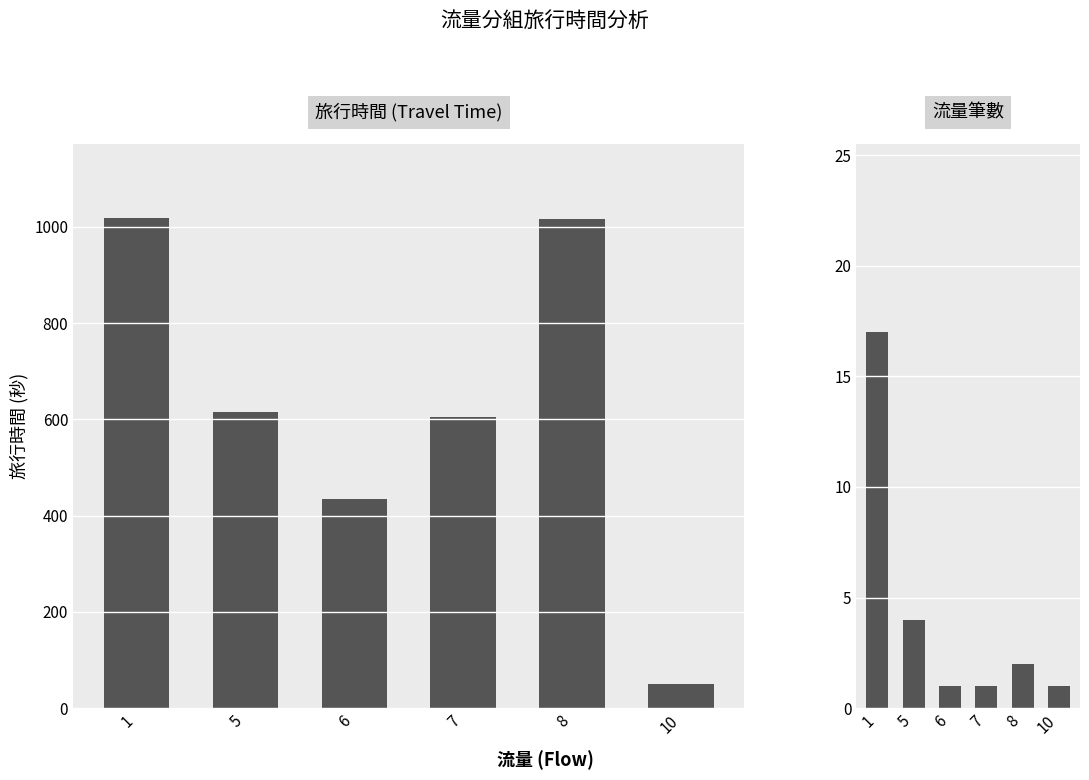

Which series has the widest spread of values?

旅行時間